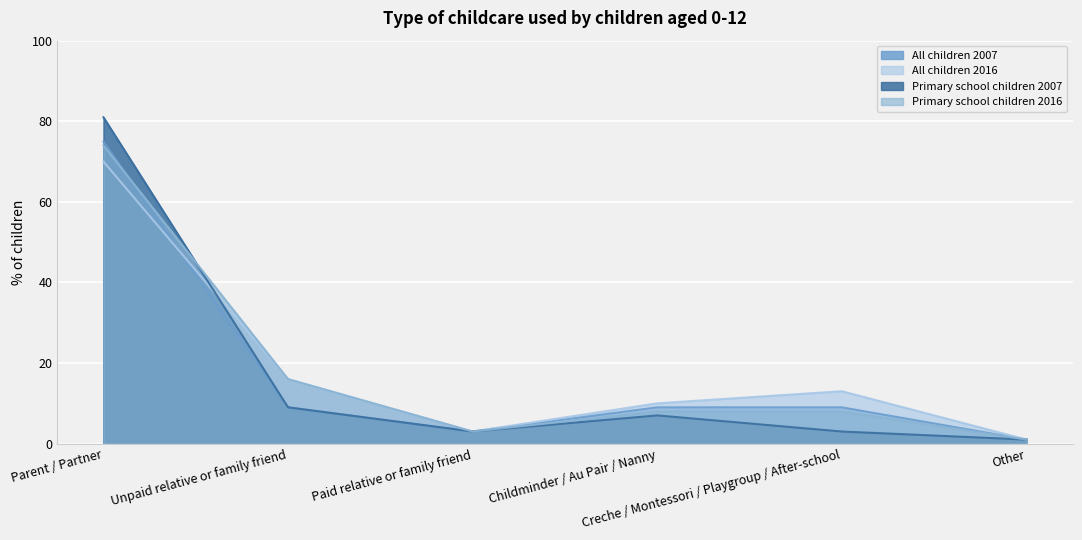

True or false: Primary school children 2016 and All children 2016 intersect in this chart.

False